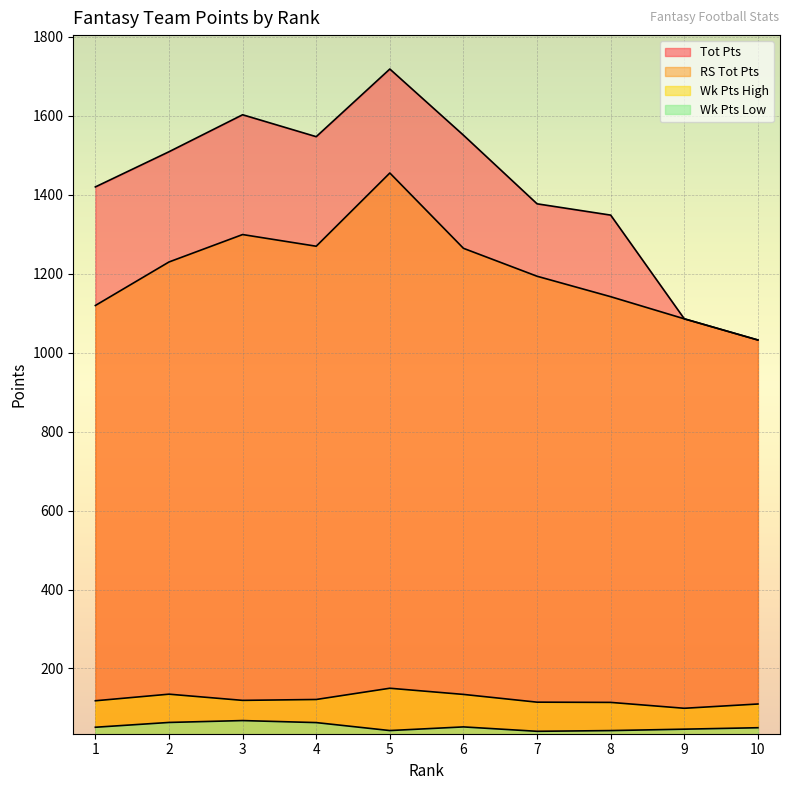

True or false: Wk Pts Low has a value of 68.0 at 3.

True